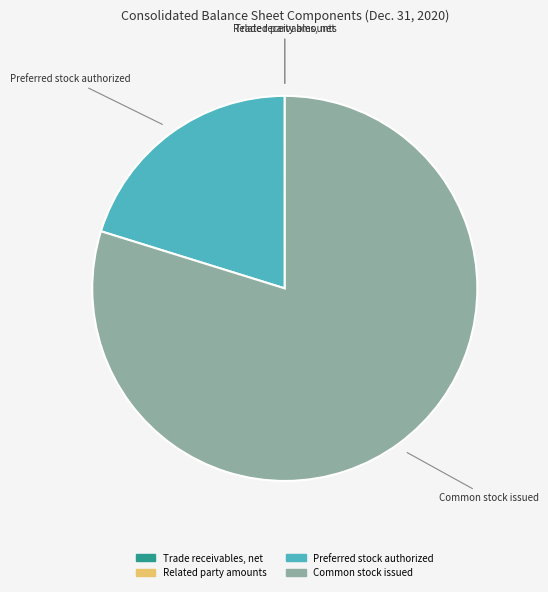

Is there any slice that represents more than half of the pie?

Yes